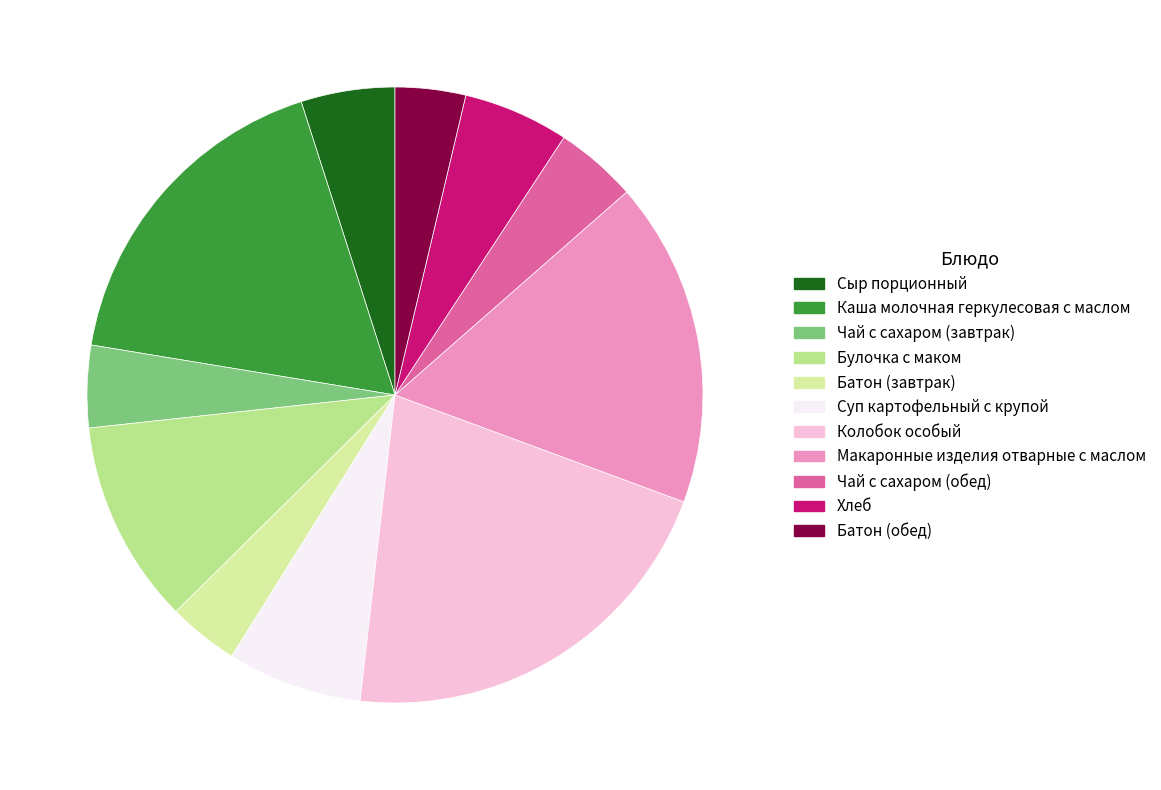

Combined, do Суп картофельный с крупой and Батон (завтрак) account for over 50%?

No